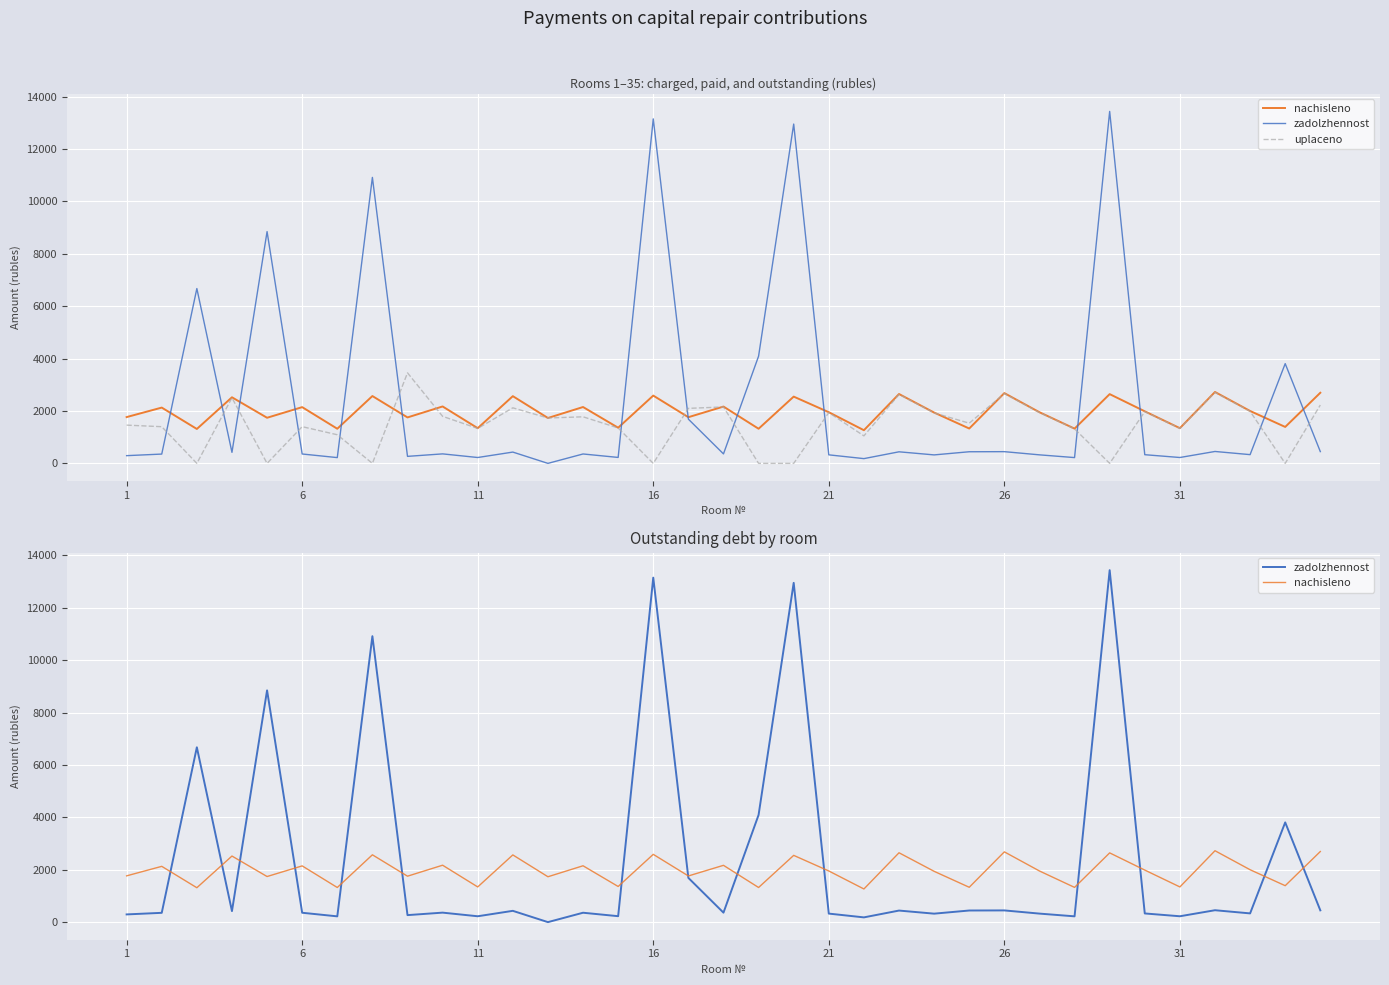

The nachisleno series shows 1321.9 at 31. True or false?

True